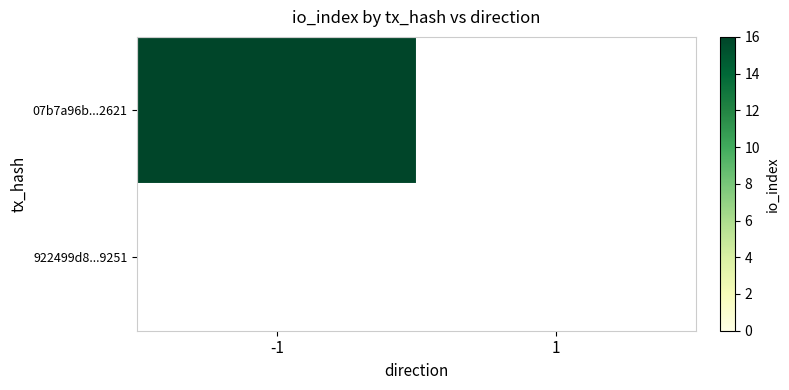

Which series changed the most between -1 and 1?

07b7a96b83f13e4350806416ad9f208f92f2621